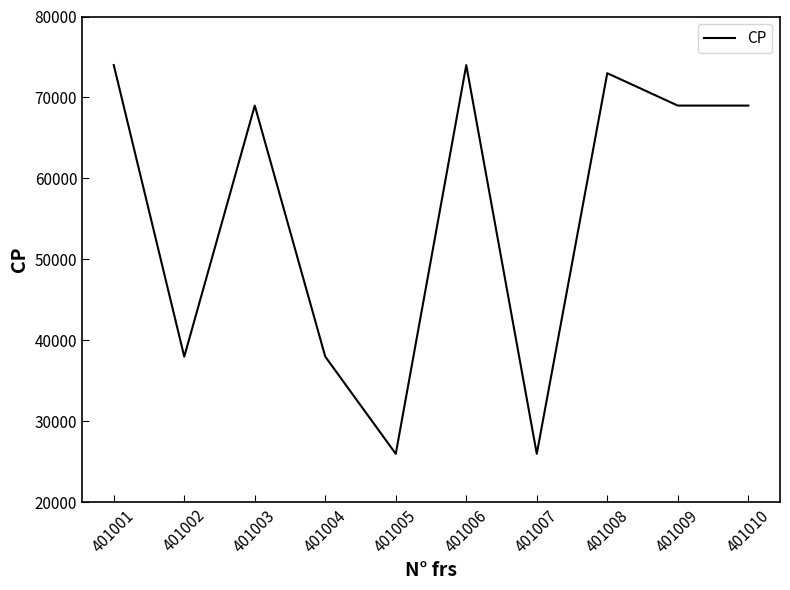

The chart shows a value of 74000 at 401001. True or false?

True